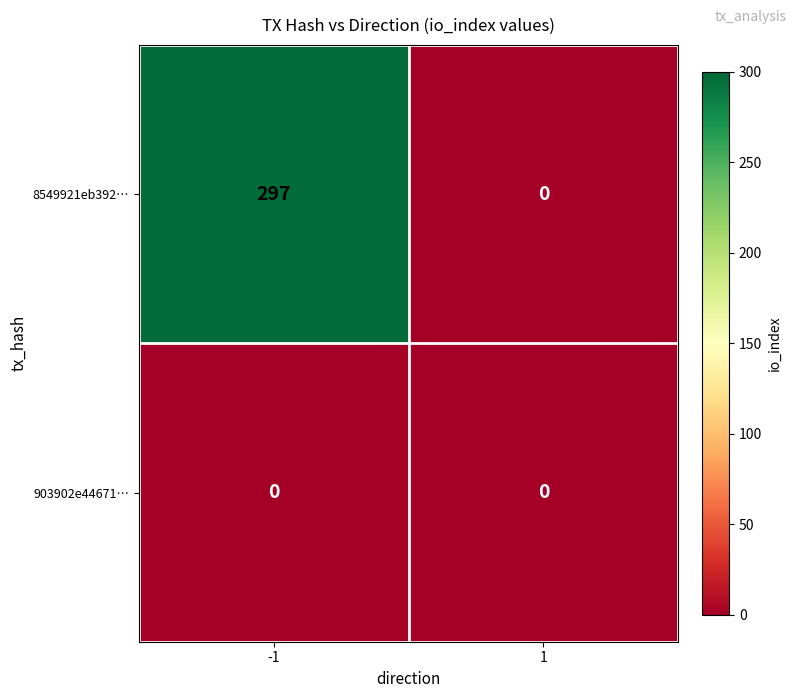

List the series in order of their peak value, lowest first.

903902e44671…, 8549921eb392…